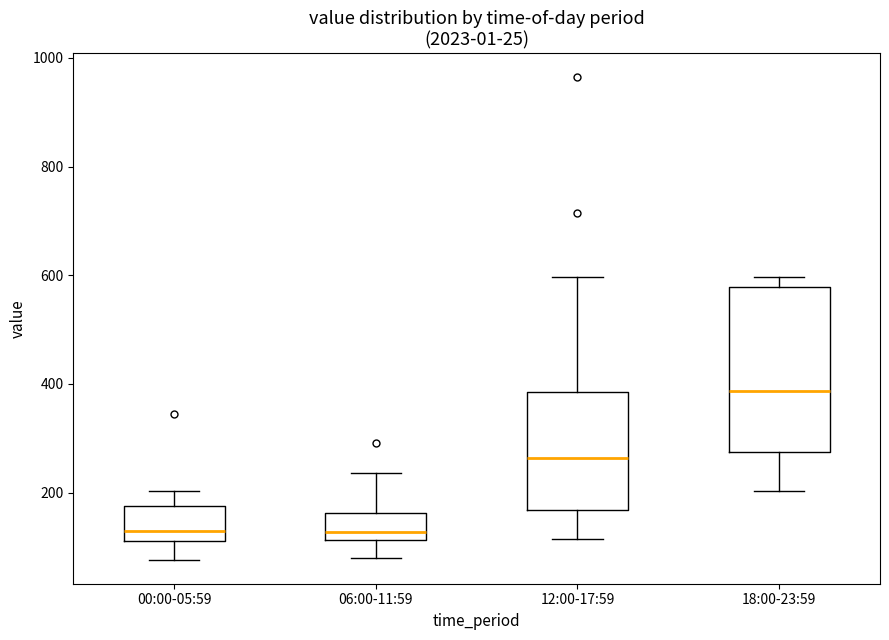

Where does the upper whisker of the box for 00:00-05:59 end on the y-axis? The values are not printed on the chart, so give them approximately, as read against the axis.

200